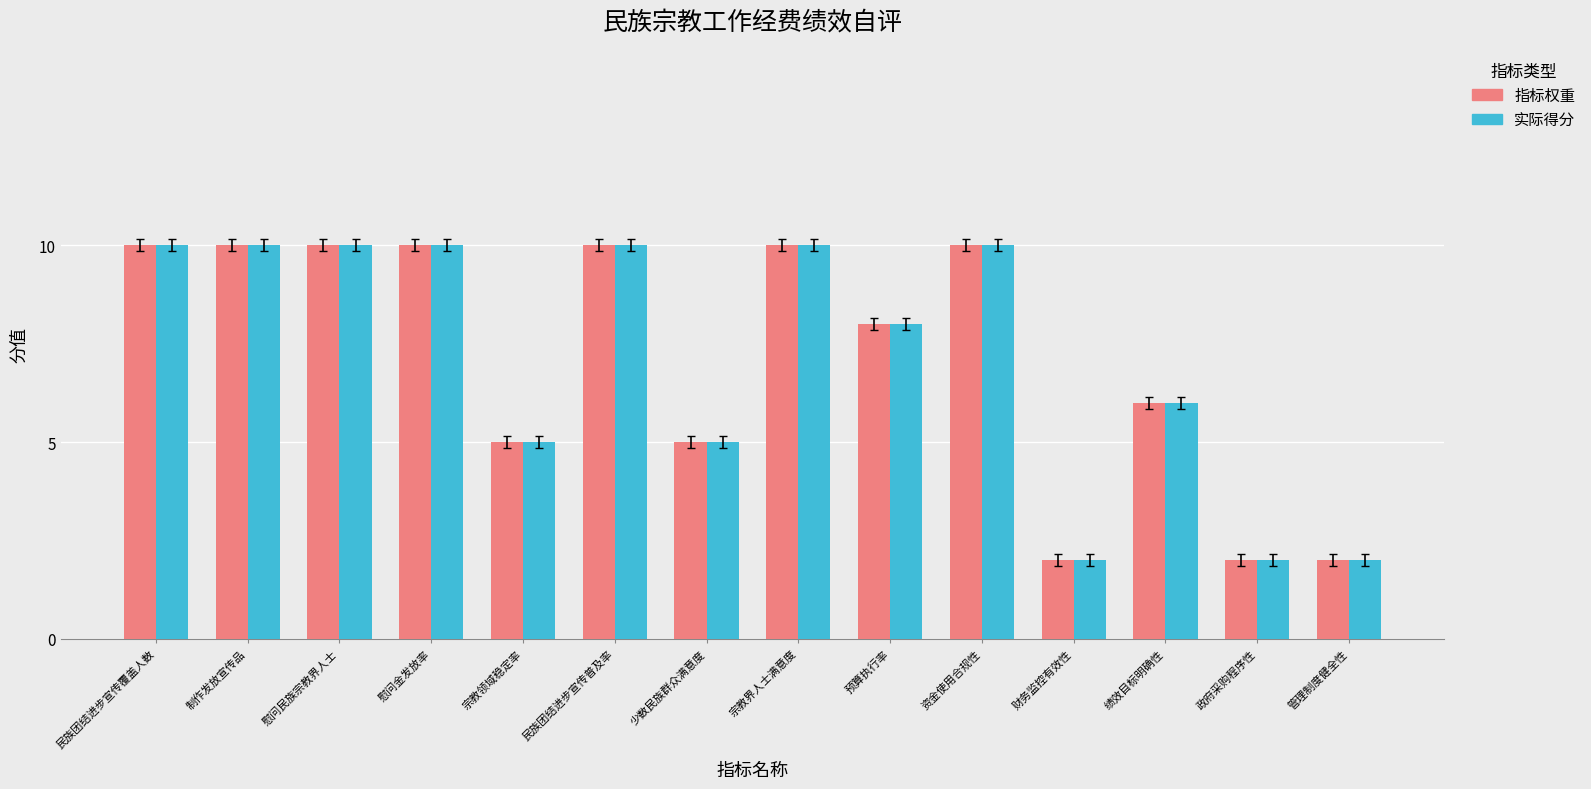

What is the difference between the second highest and minimum values in the 实际得分 series?

8